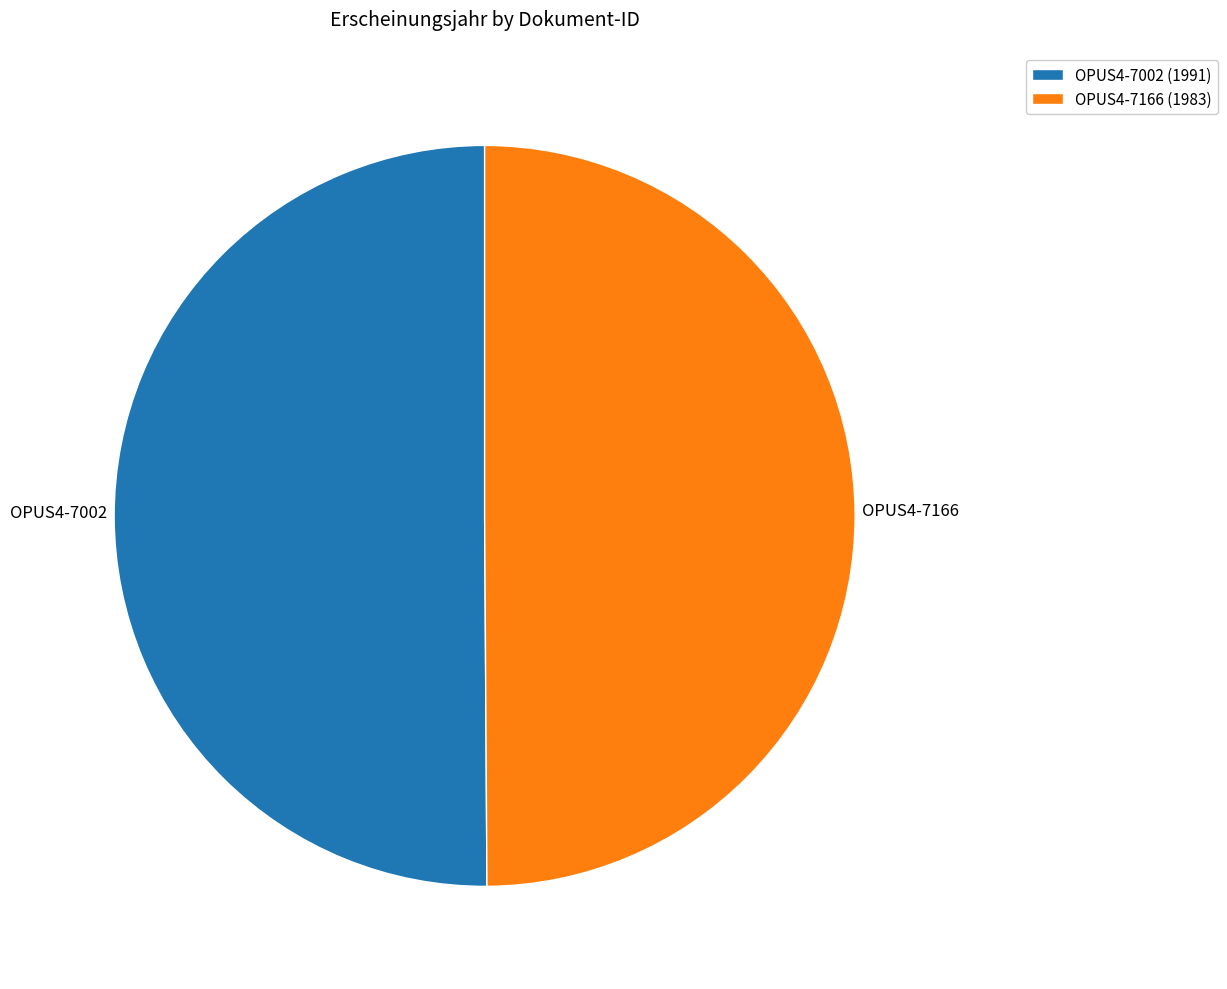

What is the ratio of the value at OPUS4-7166 (1983) to the value at OPUS4-7002 (1991)?

1.0